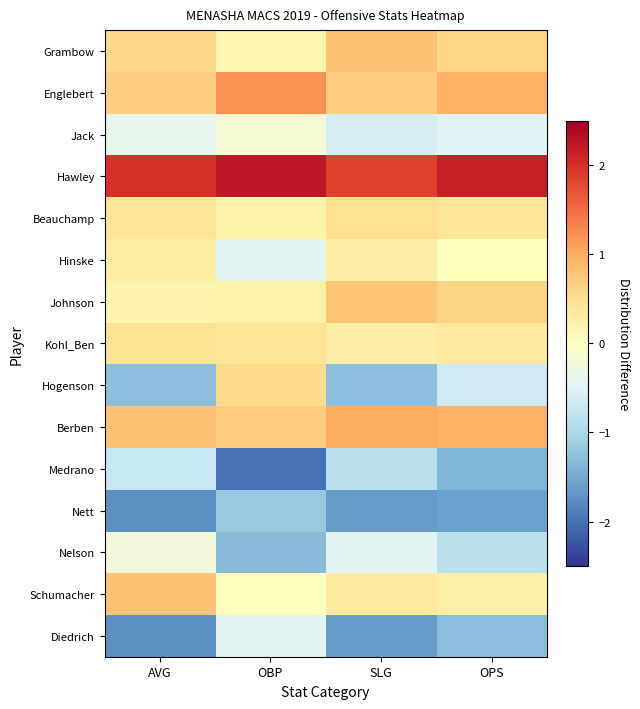

Which category has the lowest value across all series?

OBP